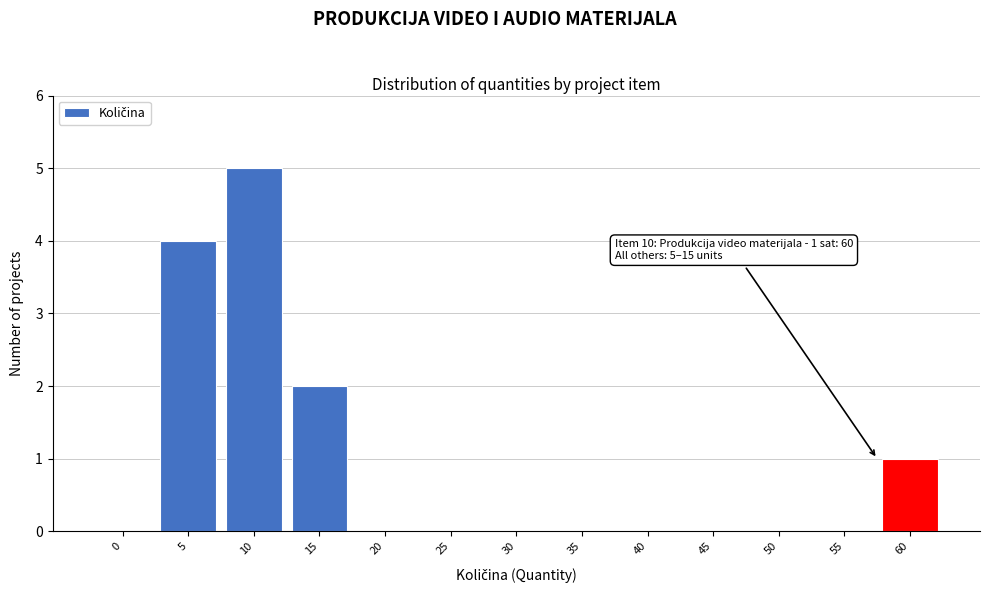

Reading left to right, list all the values displayed in this chart.

0=0	5=4	10=5	15=2	20=0	25=0	30=0	35=0	40=0	45=0	50=0	55=0	60=1